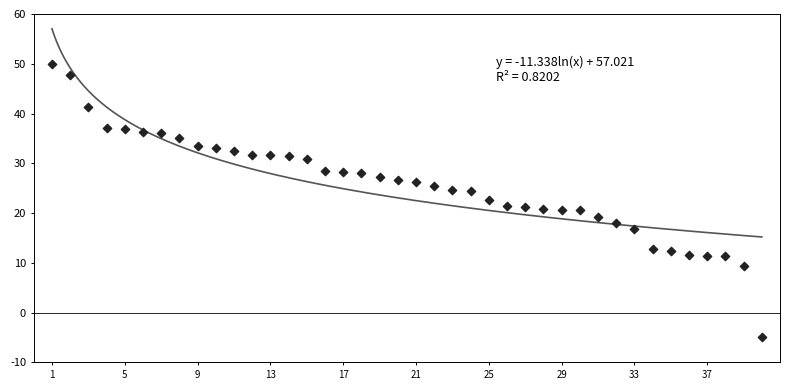

What is the range of X values (max minus min)?

39.0